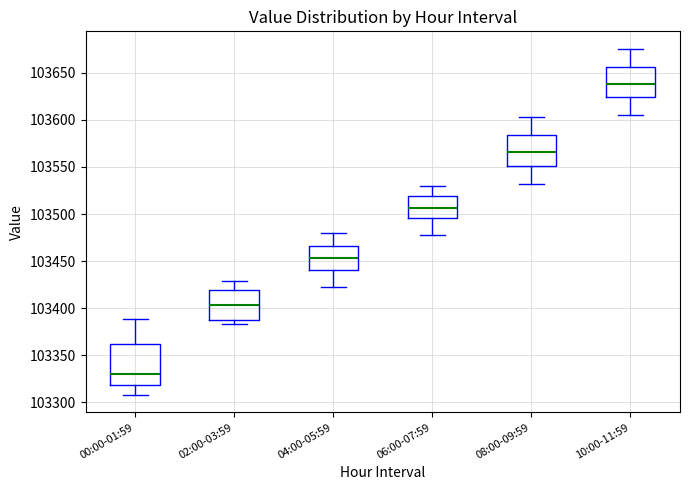

Which box has the highest median line?

10:00-11:59